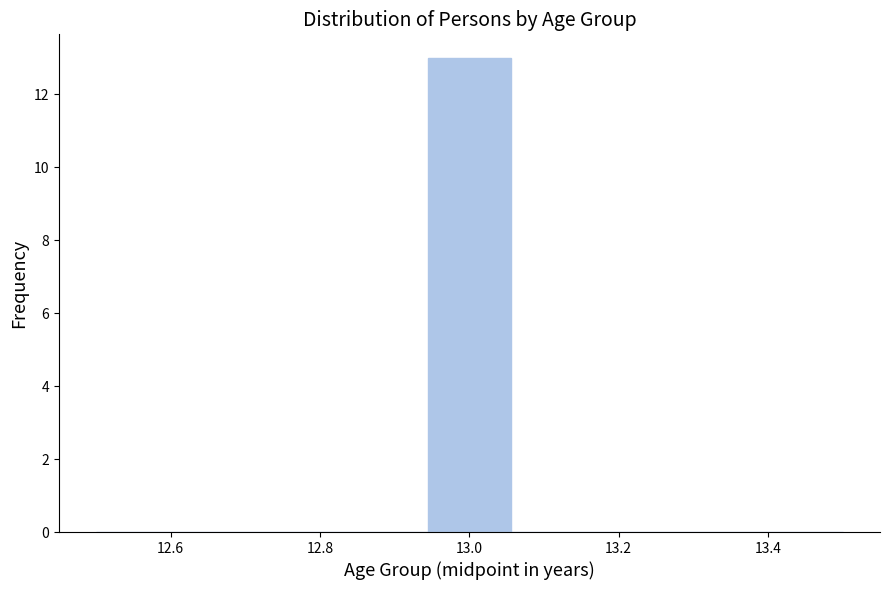

How tall is the bar that spans 12.94 to 13.06 on the x-axis? Neither the bar edges nor the heights are printed on the chart, so give them approximately, as read against the axes.

13